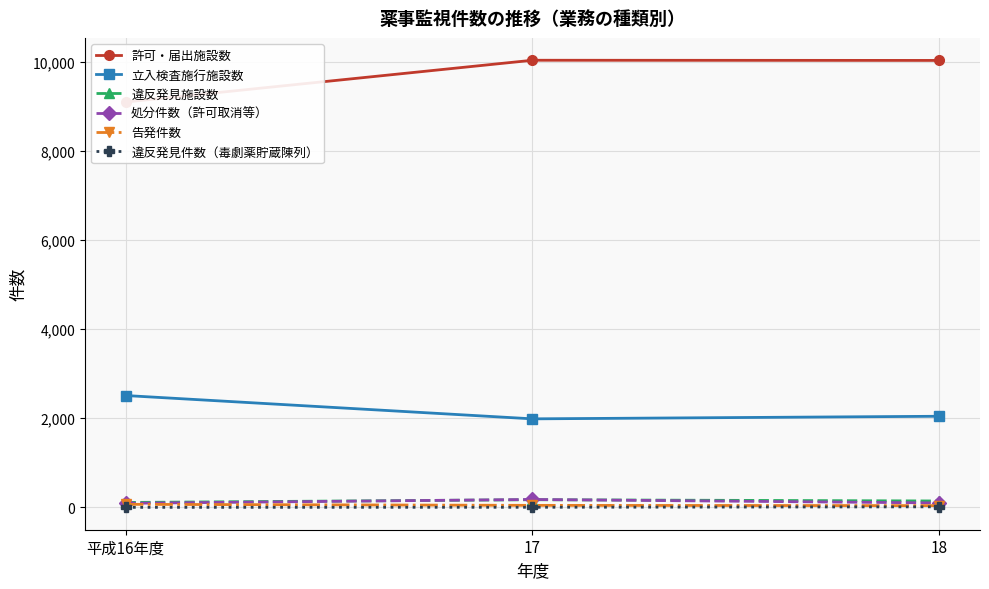

What is the total value across all series at 18?

12371